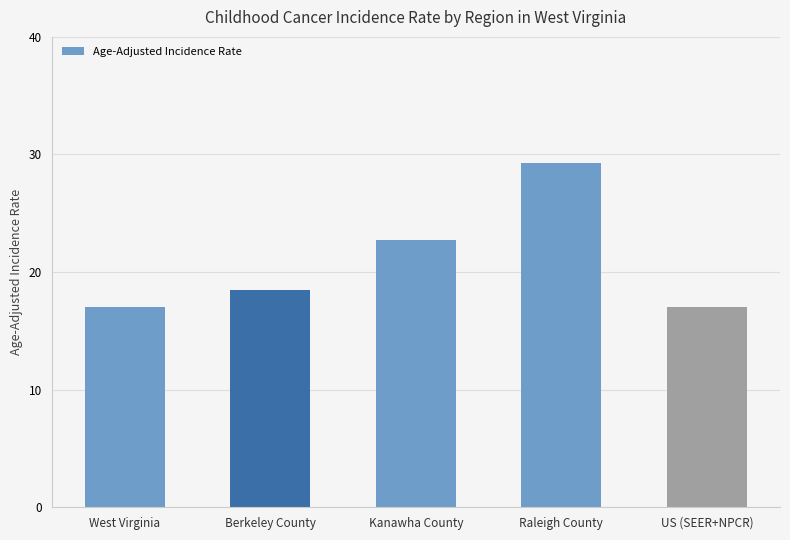

At which label does the data first exceed 18?

Berkeley County